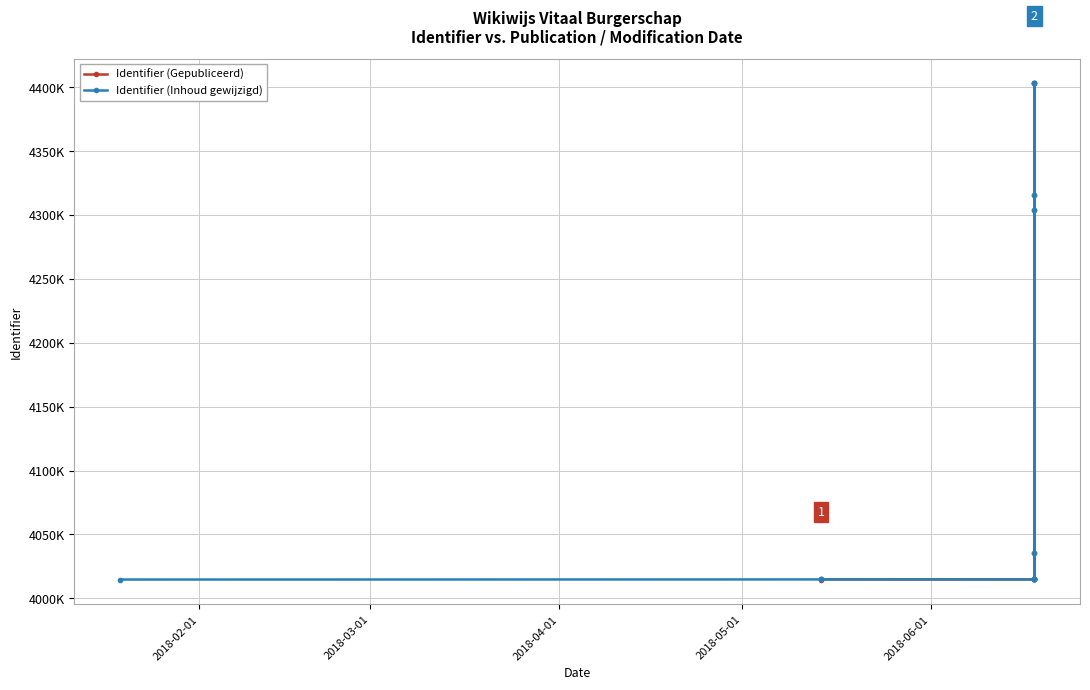

Reading right to left, list all the values displayed in this chart.

Identifier (Gepubliceerd): 4402980	4303770	4315333	4014769	4035505	4014777	4014768	4402922	4014764	4014779	4014762	4014672
Identifier (Inhoud gewijzigd): 4402980	4303770	4315333	4014769	4035505	4014777	4014768	4402922	4014764	4014779	4014762	4014672